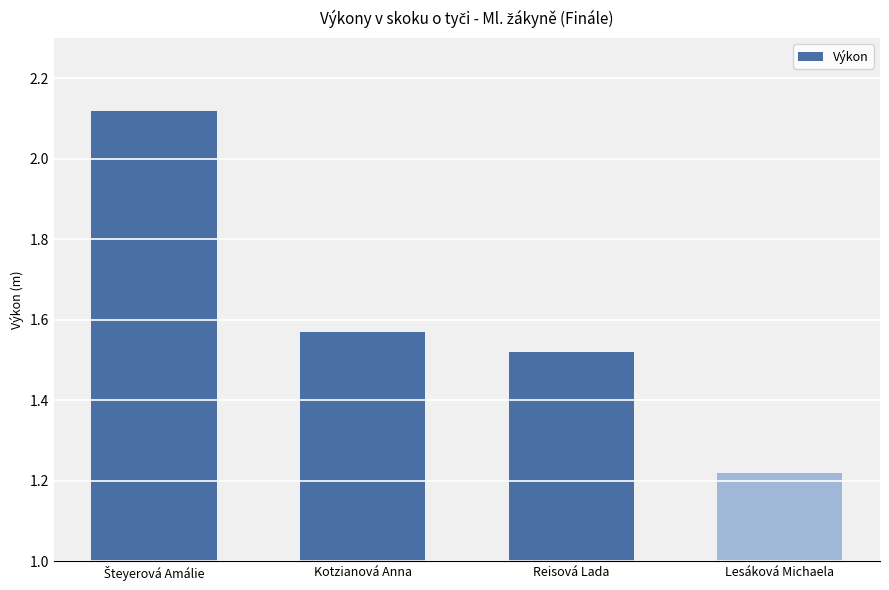

What is the sum of all values?

6.4